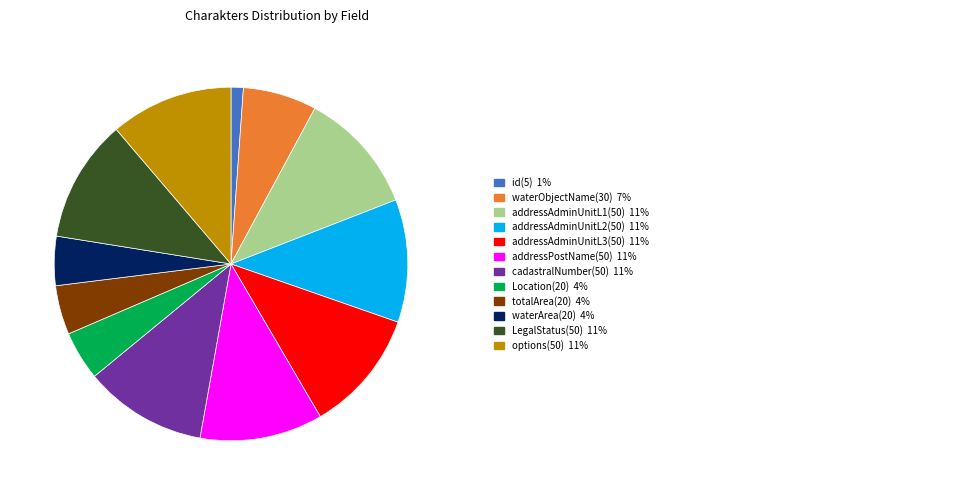

Is there any slice that represents more than half of the pie?

No